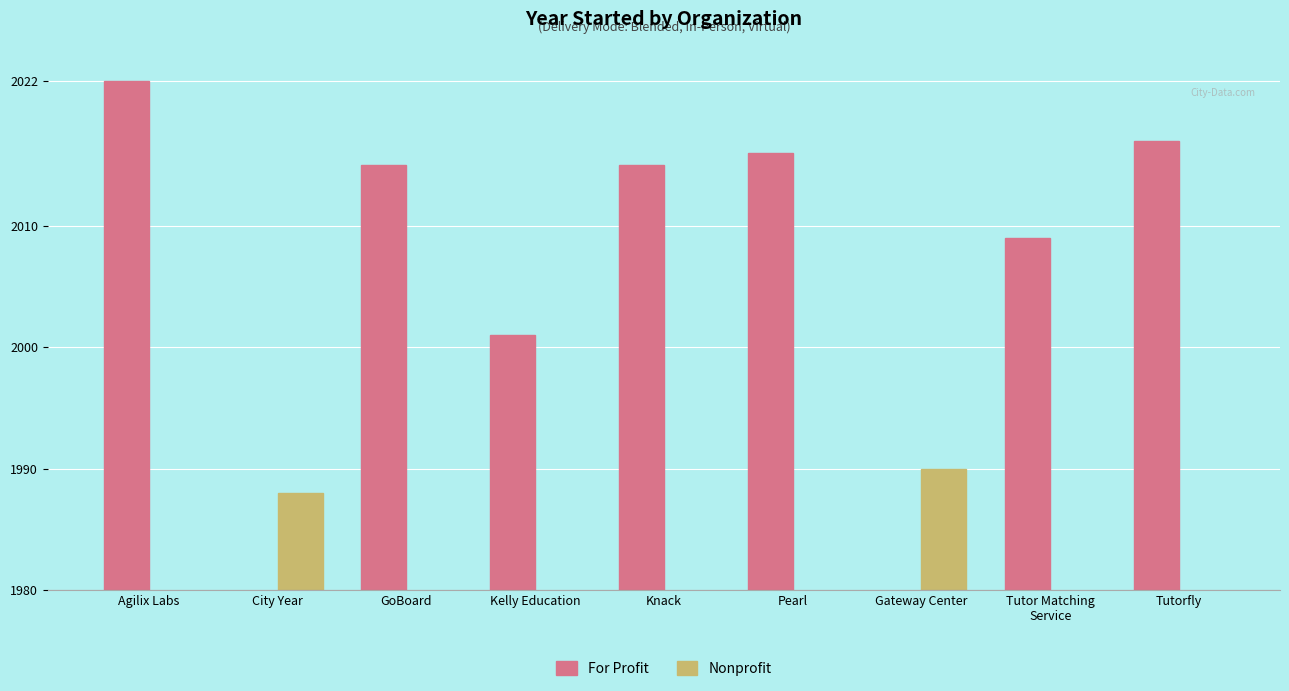

How many values in the For Profit series exceed 2015?

3